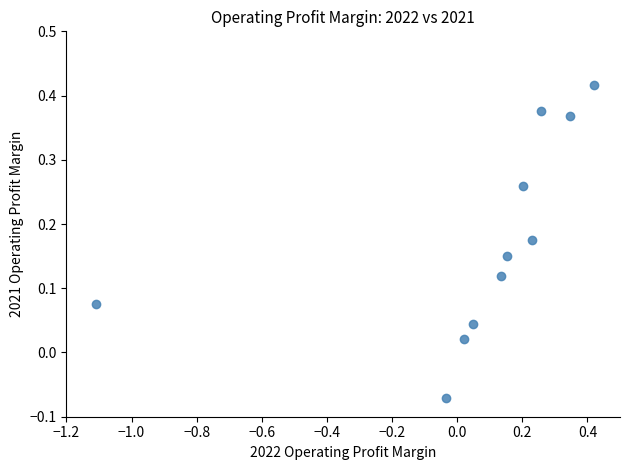

What is the range of X values (max minus min)?

1.5